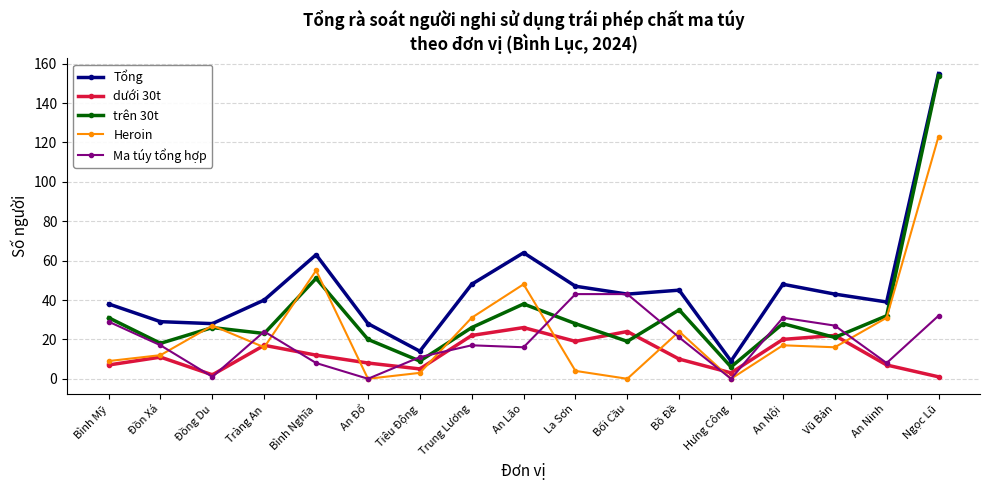

Which series has the widest spread of values?

trên 30t